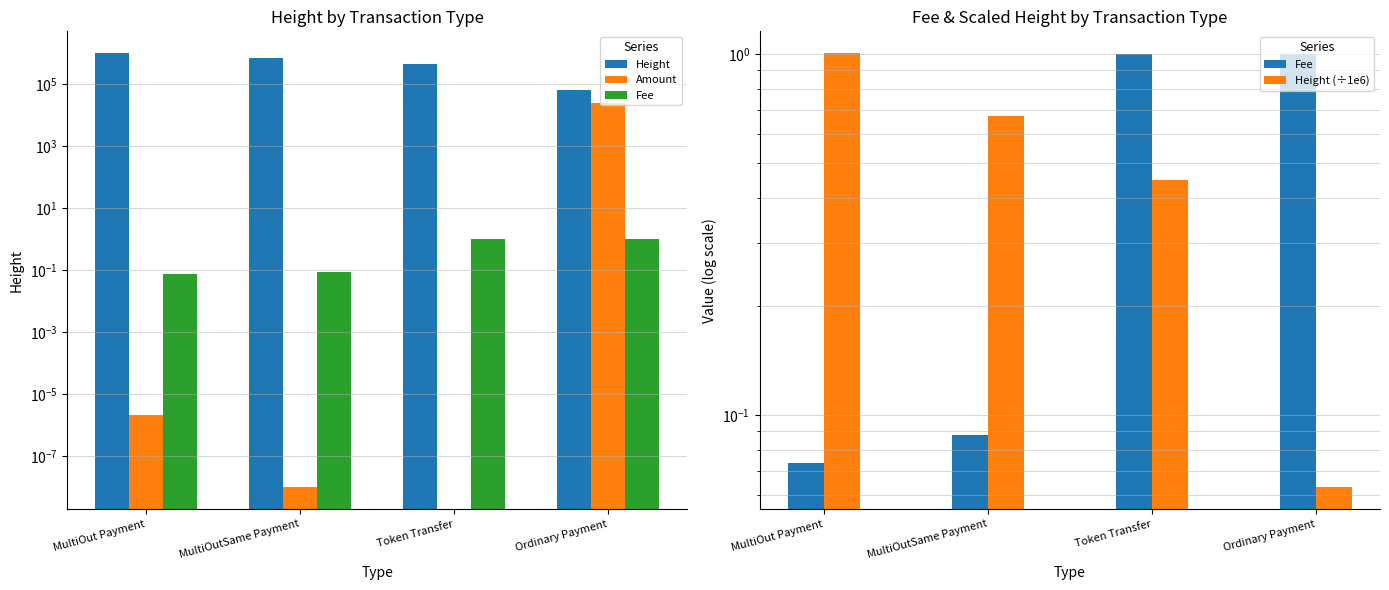

What is the maximum value for Height?

1005561.0